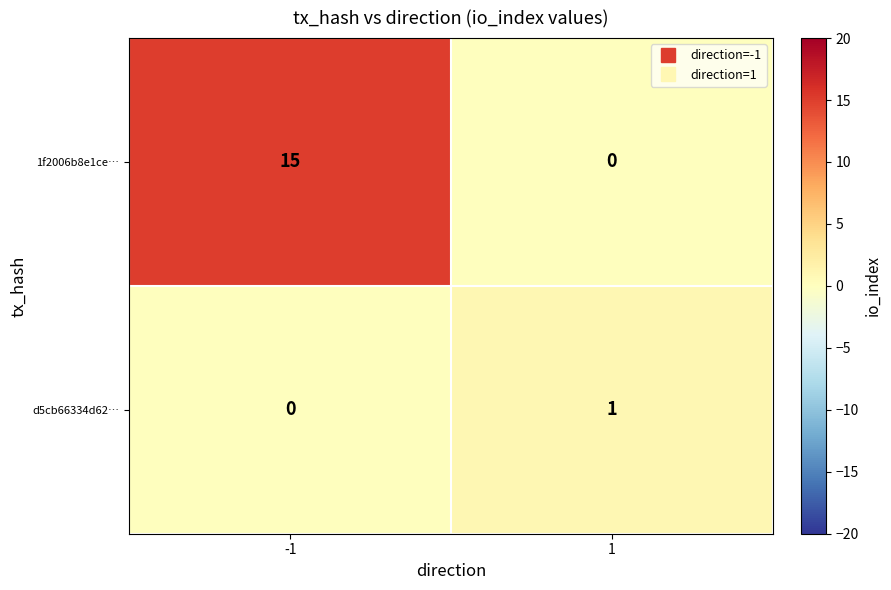

Which series has the largest total across all categories?

1f2006b8e1ce…